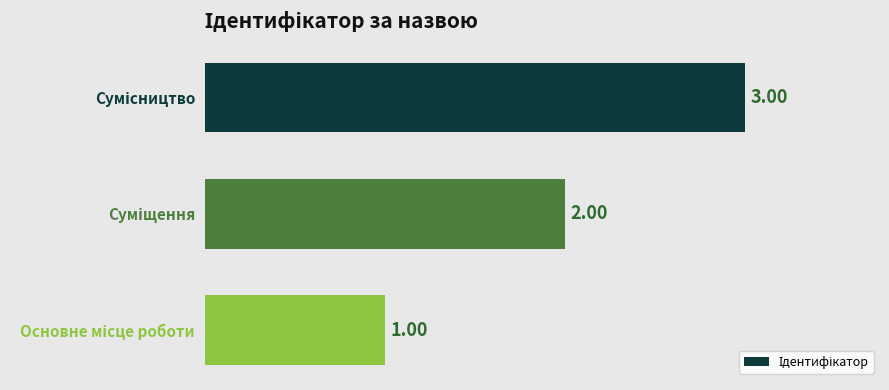

What is the greatest value displayed?

3